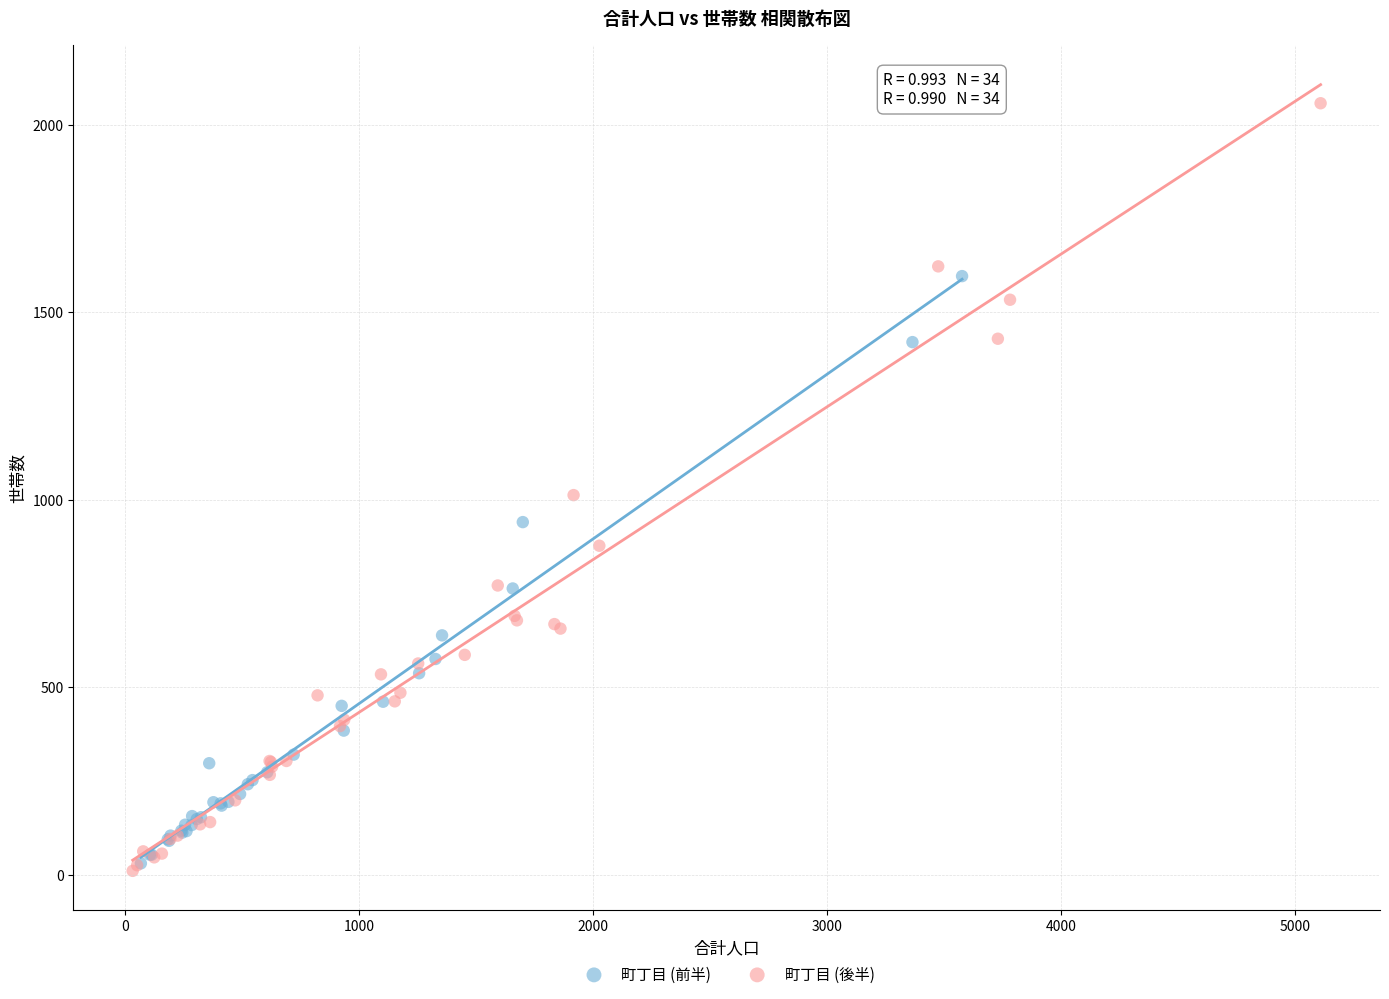

Which series reaches the minimum Y coordinate?

町丁目 (後半)